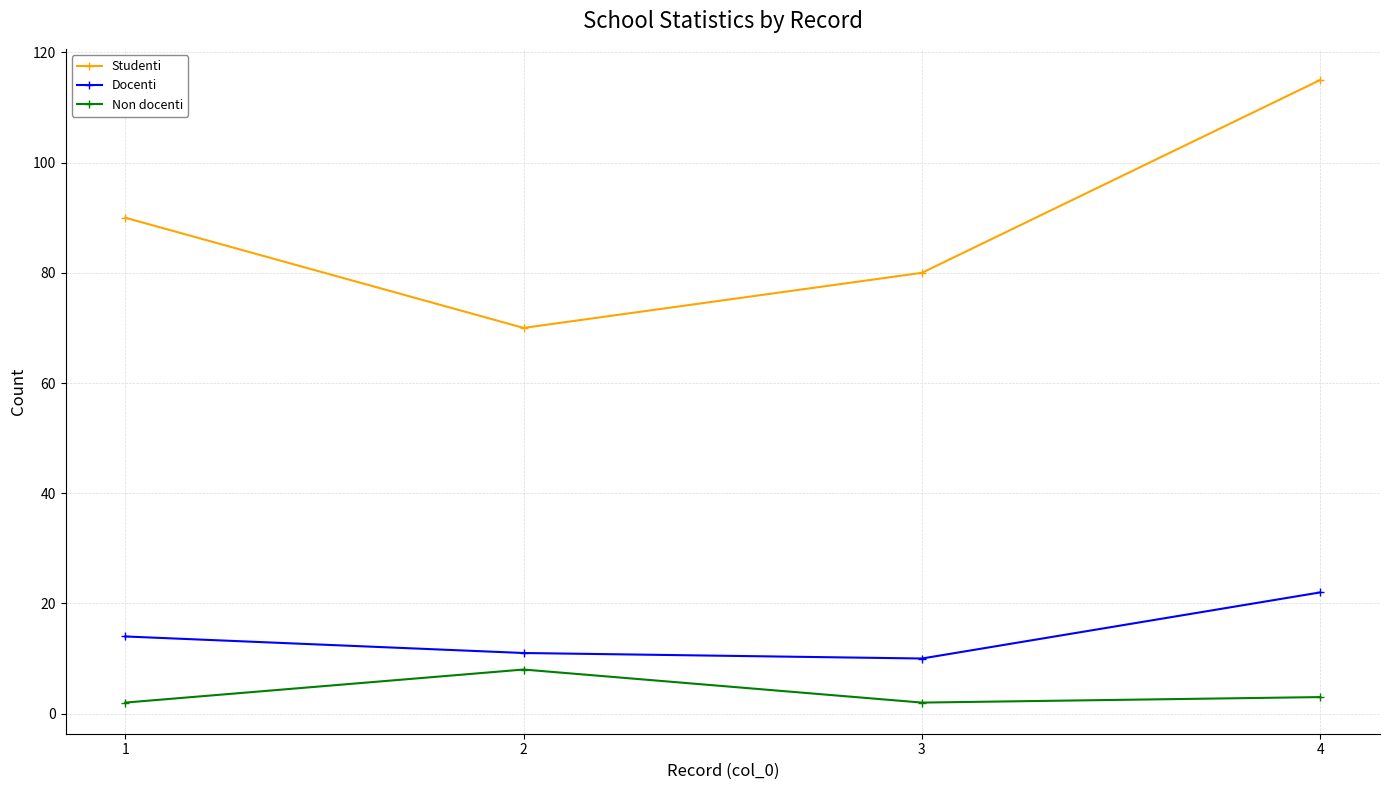

Reading left to right, transcribe all the data shown in this chart.

Studenti: 90	70	80	115
Docenti: 14	11	10	22
Non docenti: 2	8	2	3